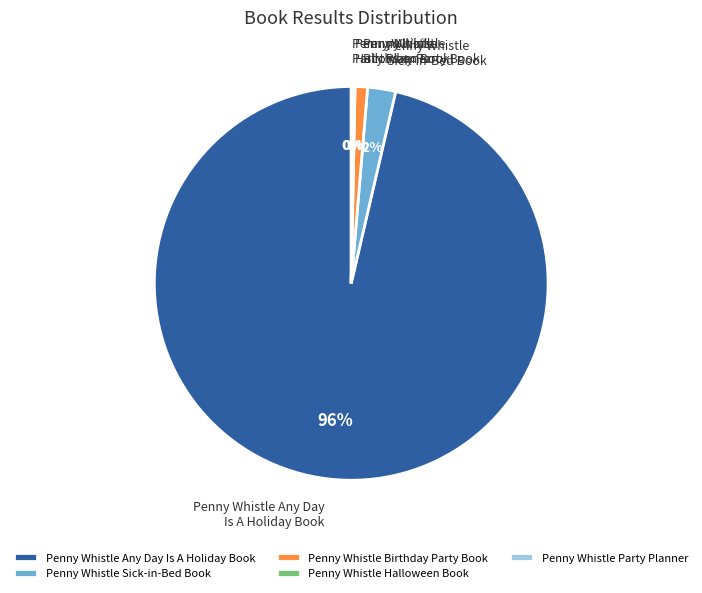

The Penny Whistle Sick-in-Bed Book slice represents 2% of the pie. True or false?

True